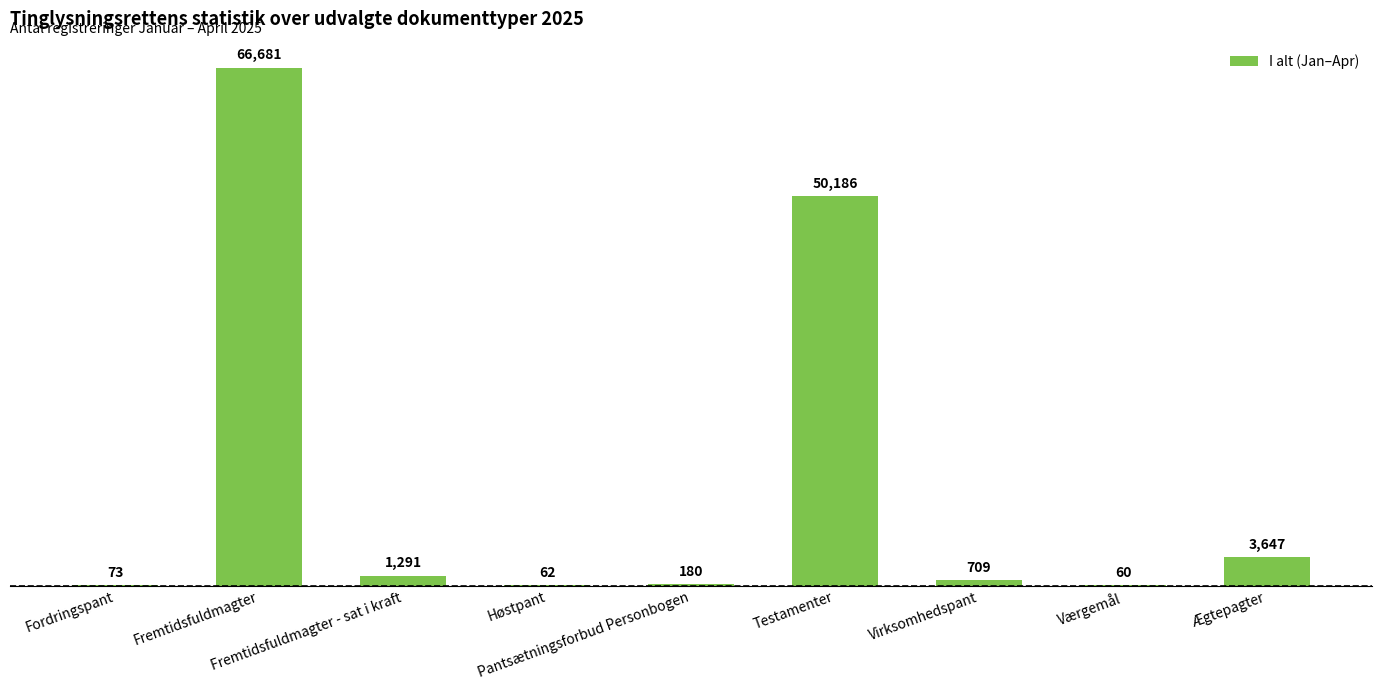

What is the maximum value shown in the chart?

66681